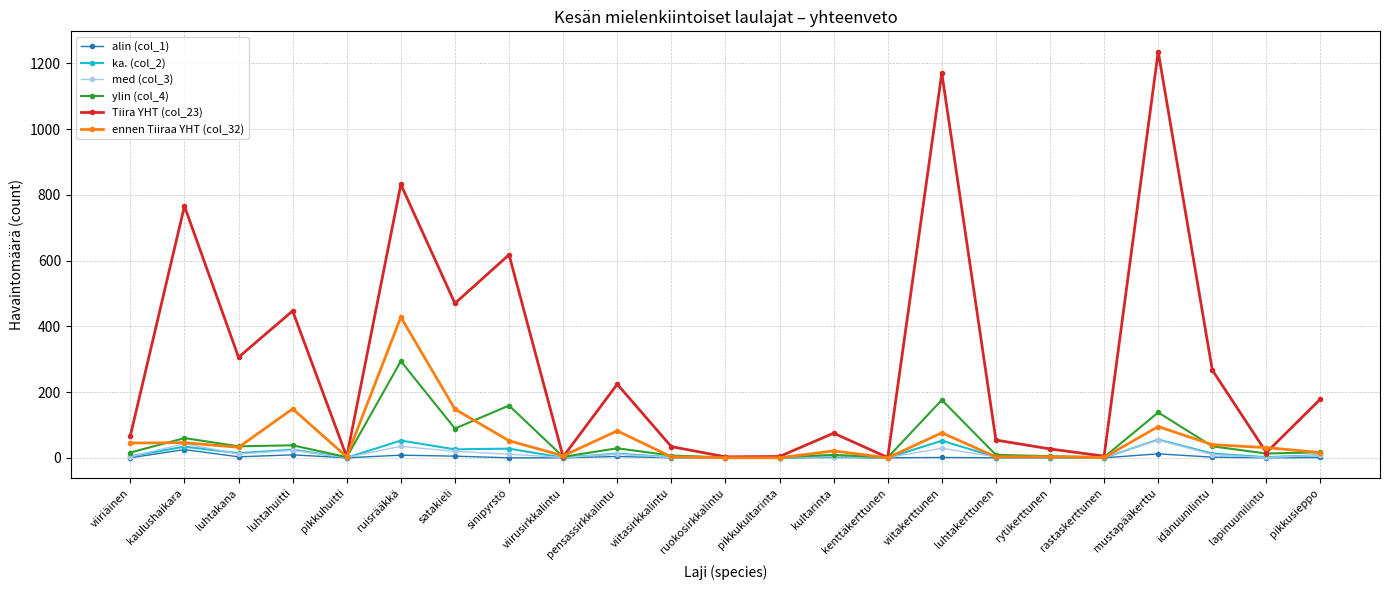

Which category has the highest value in the Tiira YHT (col_23) series?

mustapääkerttu